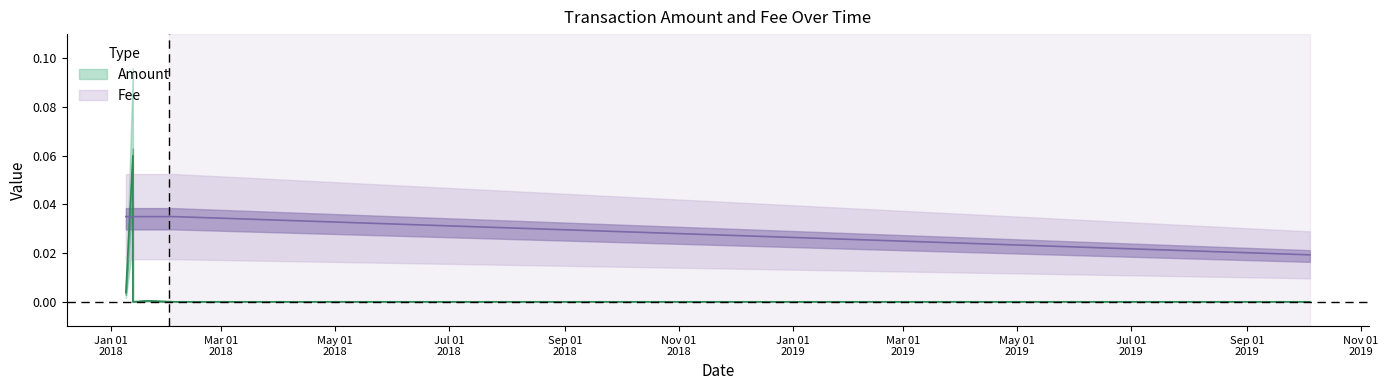

Is this an area chart (filled region under the line)?

No